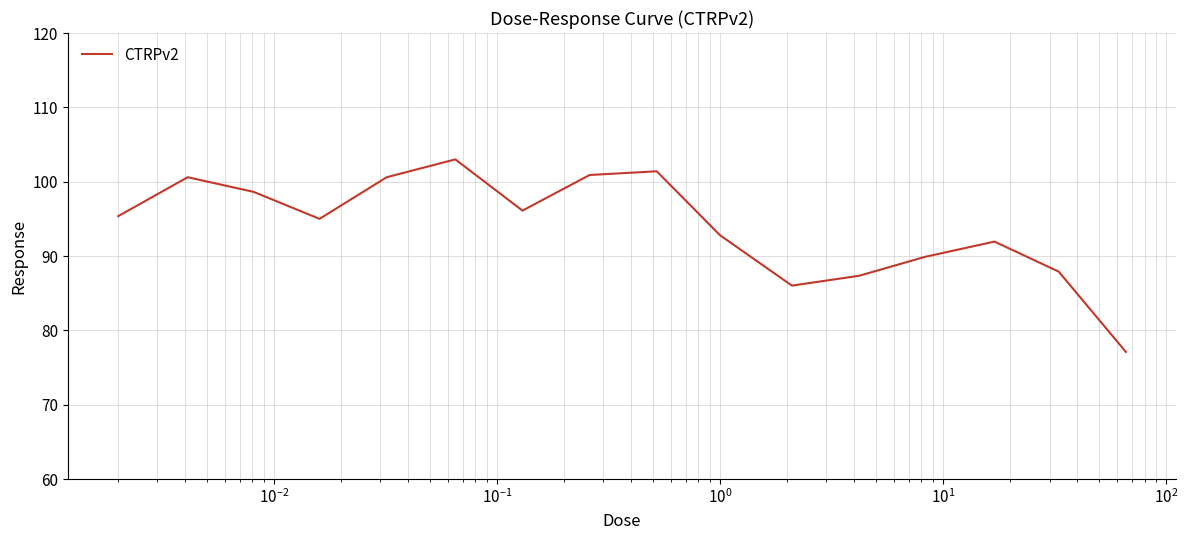

What is the greatest value displayed?

103.0